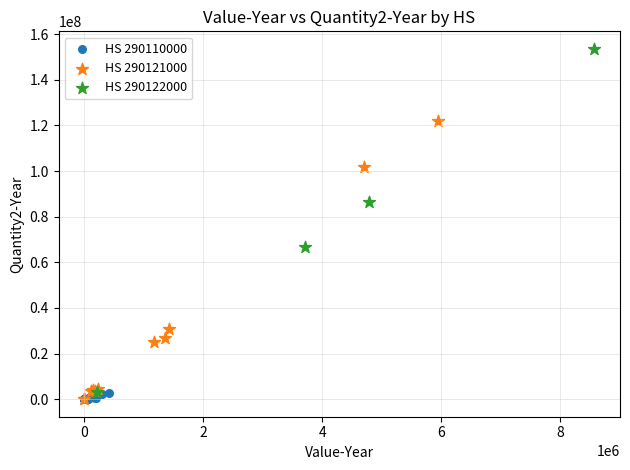

Which series has the widest spread of Y values?

HS 290122000